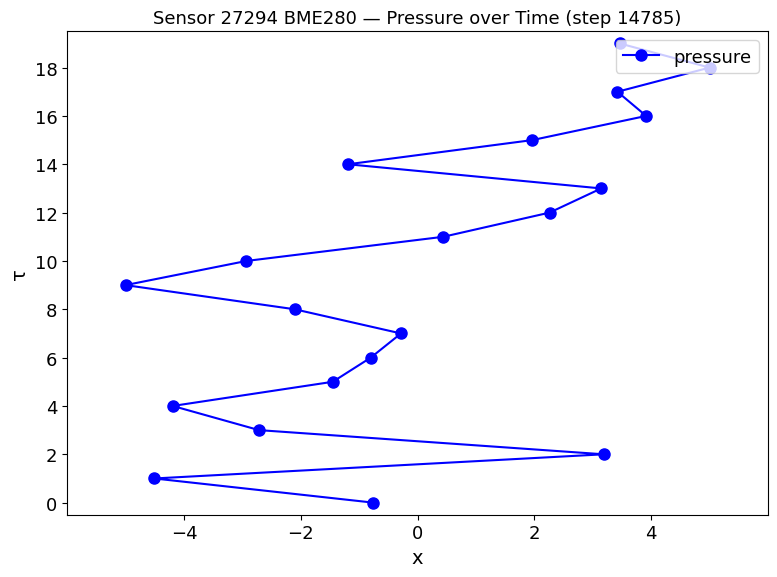

How many lines are shown in the chart?

1